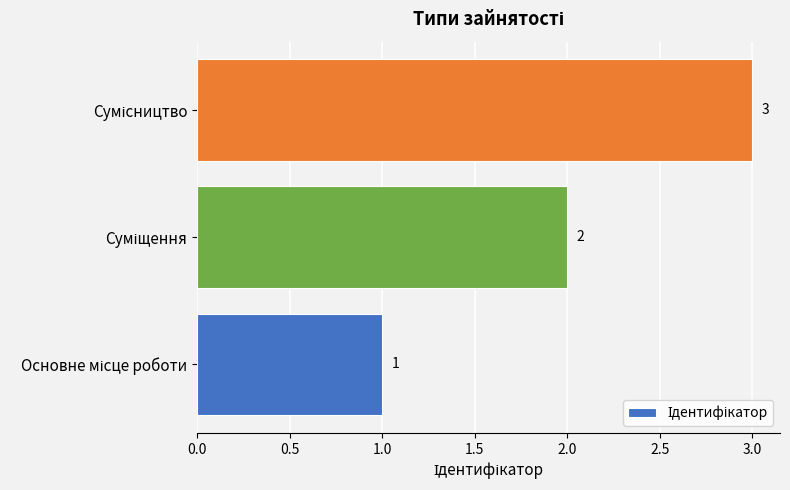

What is the greatest value displayed?

3